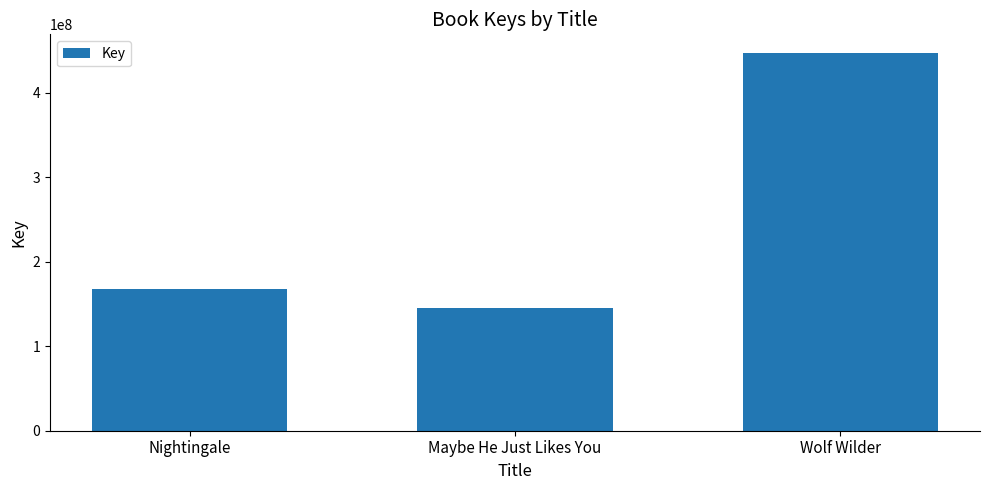

What is the label of the 2nd bar from the left?

Maybe He Just Likes You